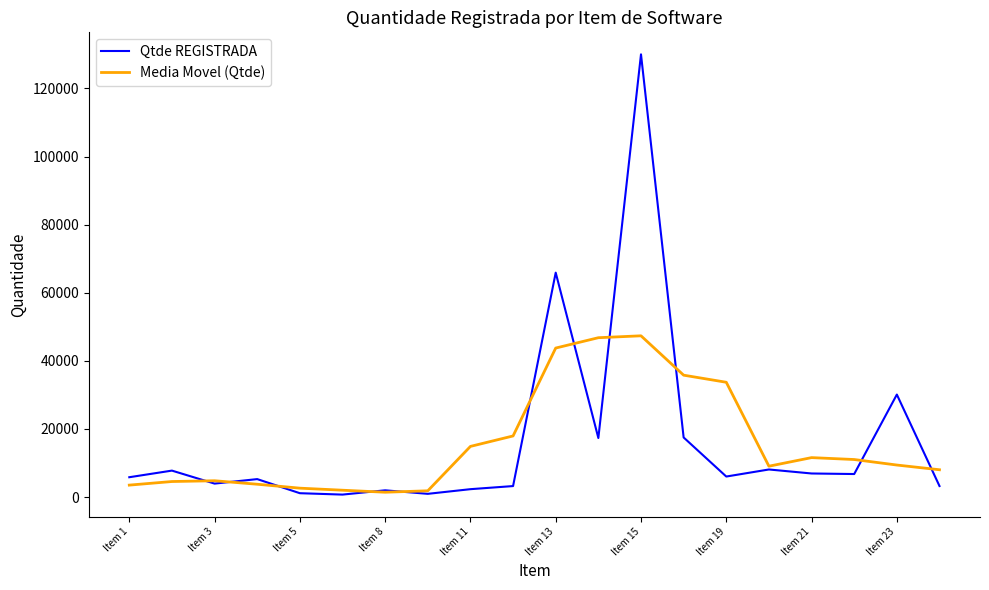

True or false: Qtde REGISTRADA and Media Movel (Qtde) cross at least once.

True